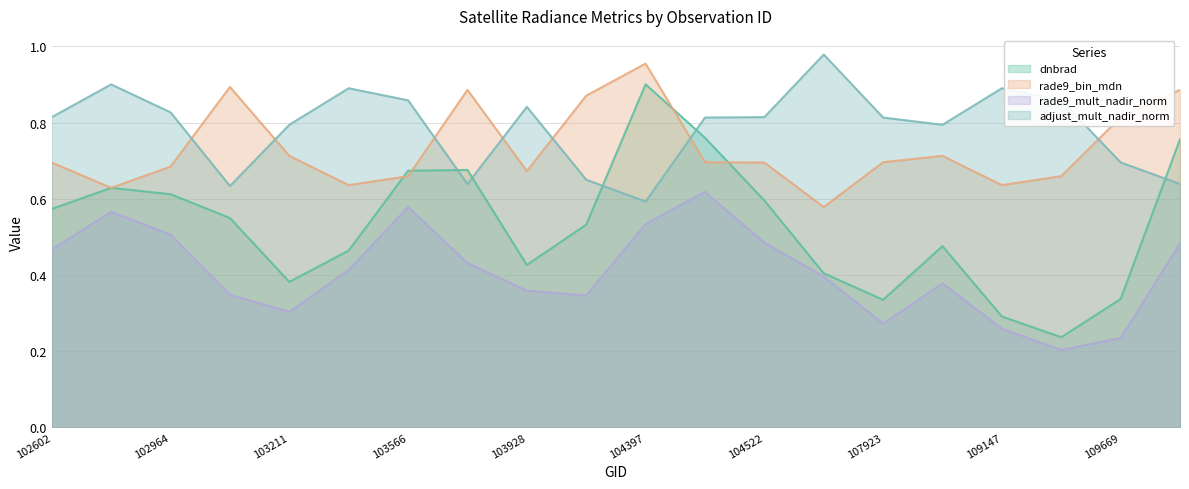

Reading left to right, transcribe all the data shown in this chart.

dnbrad: 0.6	0.6	0.6	0.5	0.4	0.5	0.7	0.7	0.4	0.5	0.9	0.8	0.6	0.4	0.3	0.5	0.3	0.2	0.3	0.8
rade9_bin_mdn: 0.7	0.6	0.7	0.9	0.7	0.6	0.7	0.9	0.7	0.9	1.0	0.7	0.7	0.6	0.7	0.7	0.6	0.7	0.8	0.9
rade9_mult_nadir_norm: 0.5	0.6	0.5	0.3	0.3	0.4	0.6	0.4	0.4	0.3	0.5	0.6	0.5	0.4	0.3	0.4	0.3	0.2	0.2	0.5
adjust_mult_nadir_norm: 0.8	0.9	0.8	0.6	0.8	0.9	0.9	0.6	0.8	0.7	0.6	0.8	0.8	1.0	0.8	0.8	0.9	0.9	0.7	0.6